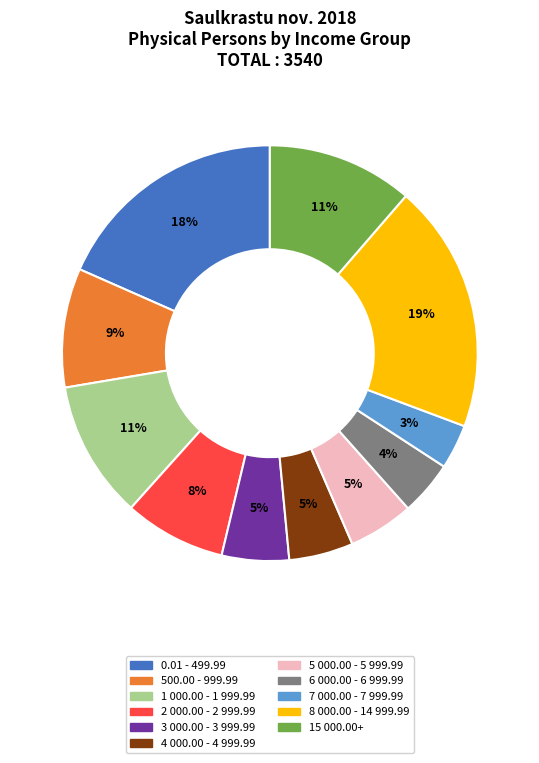

How many slices are in this pie chart?

11